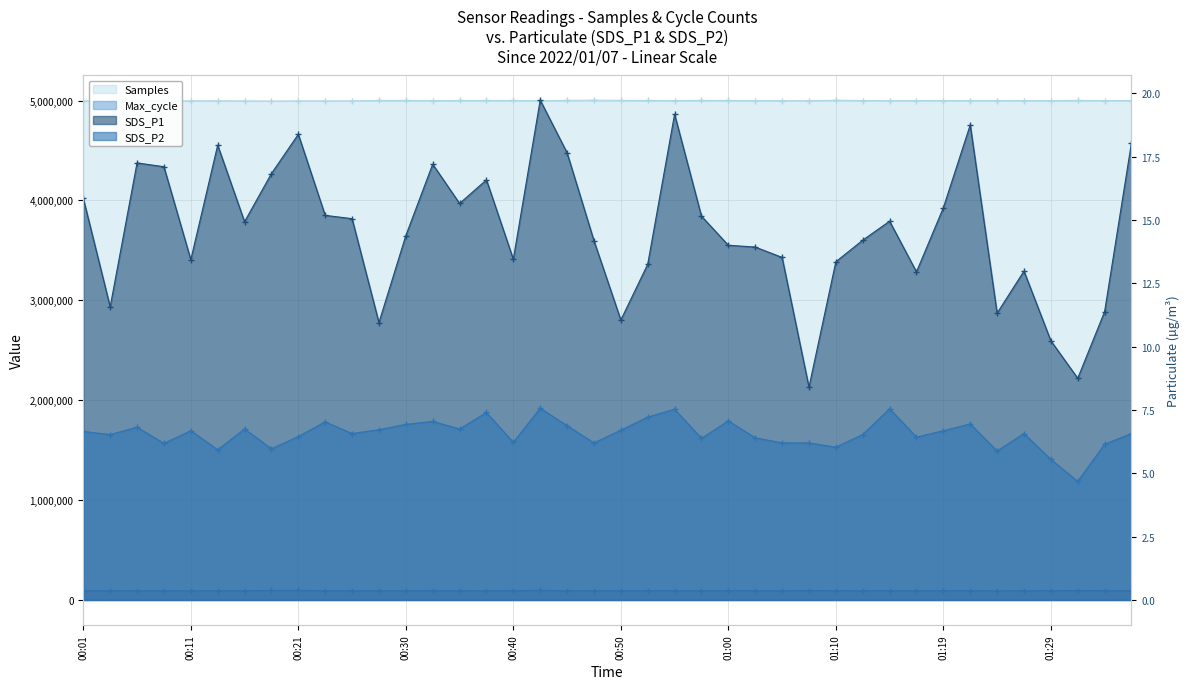

At which label is SDS_P1 closest to 14?

01:00